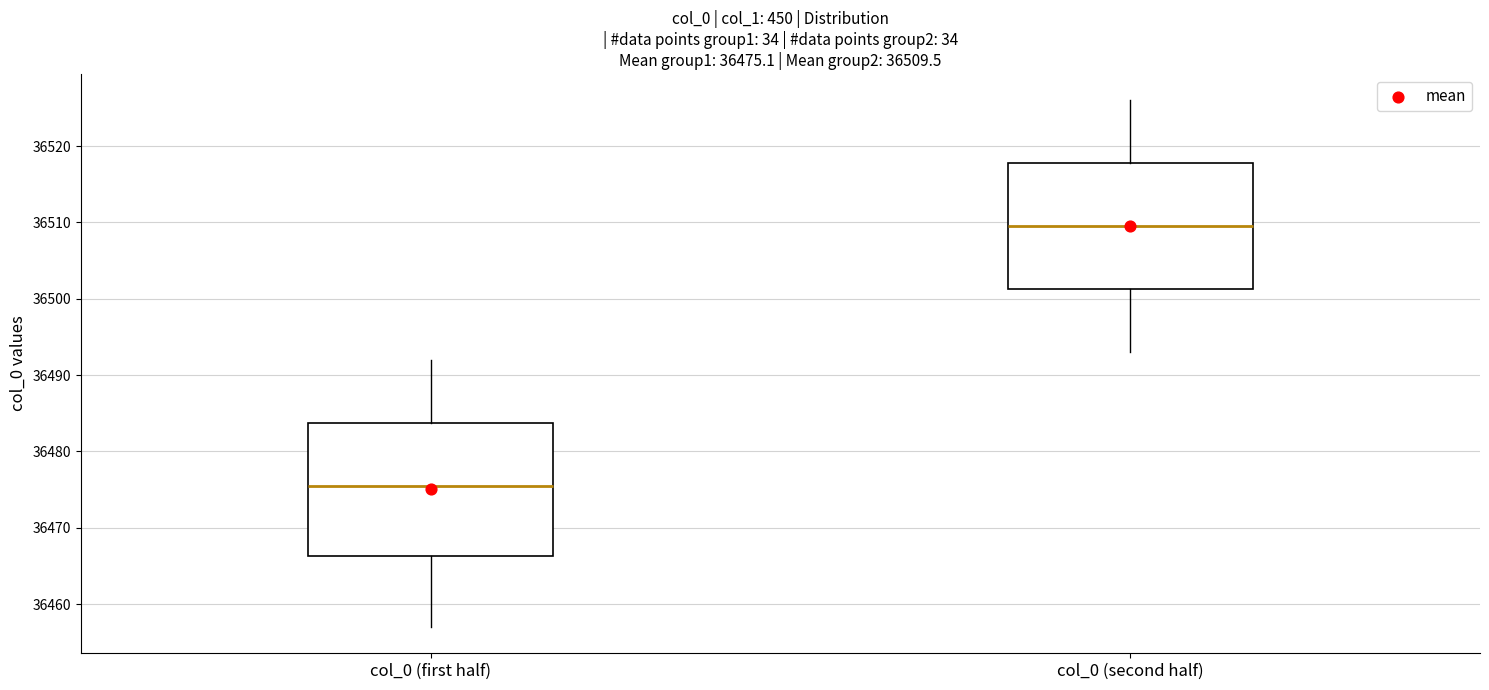

Which box is the tallest, from its lower edge to its upper edge?

col_0 (first half)